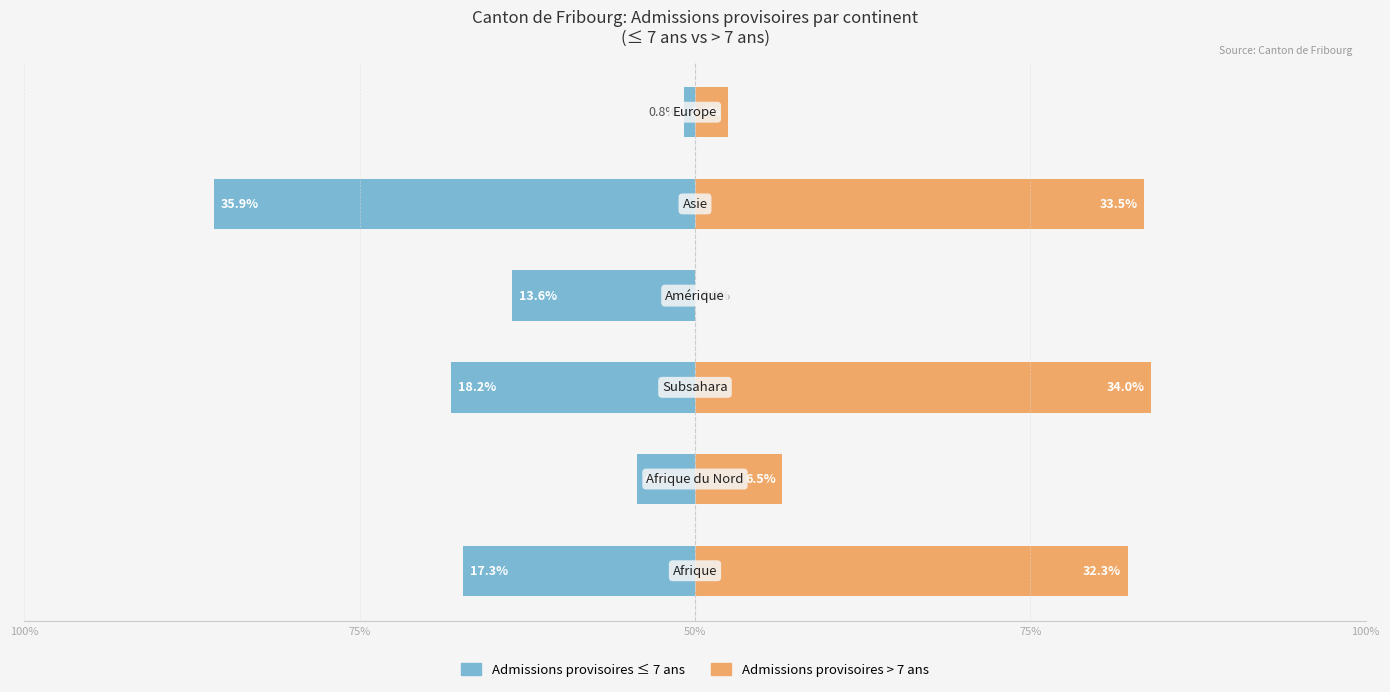

The value of Admissions provisoires ≤ 7 ans at 5 is -1.4. True or false?

False